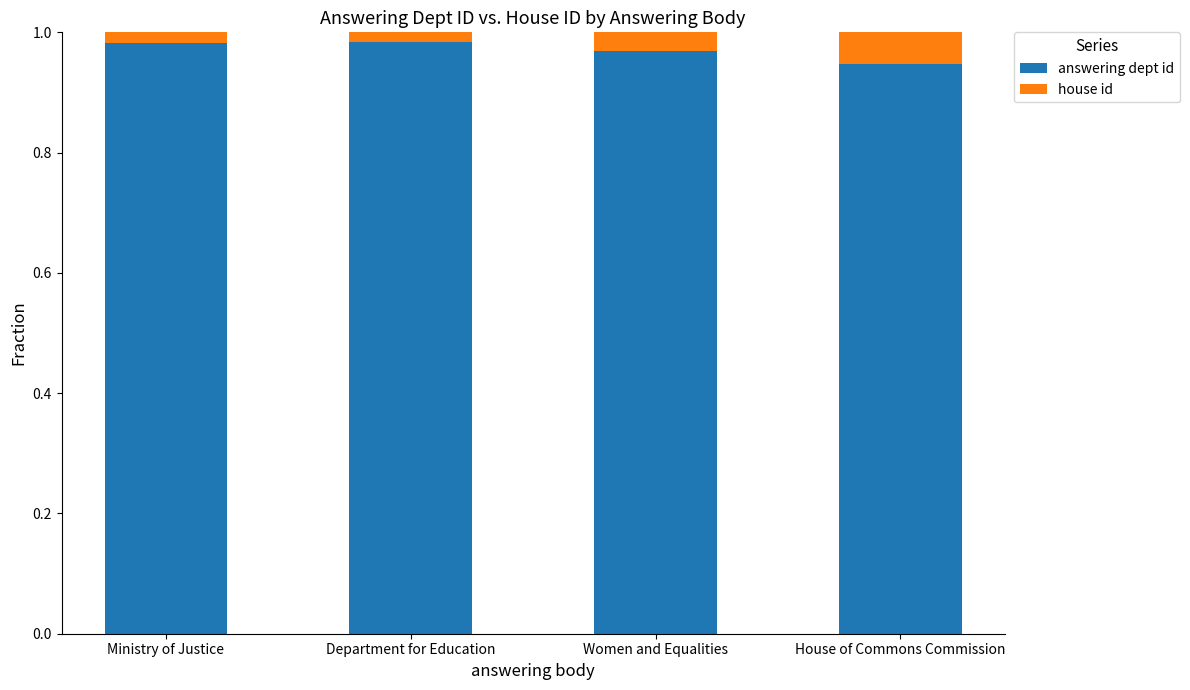

Where is answering dept id nearest to the value 0?

House of Commons Commission